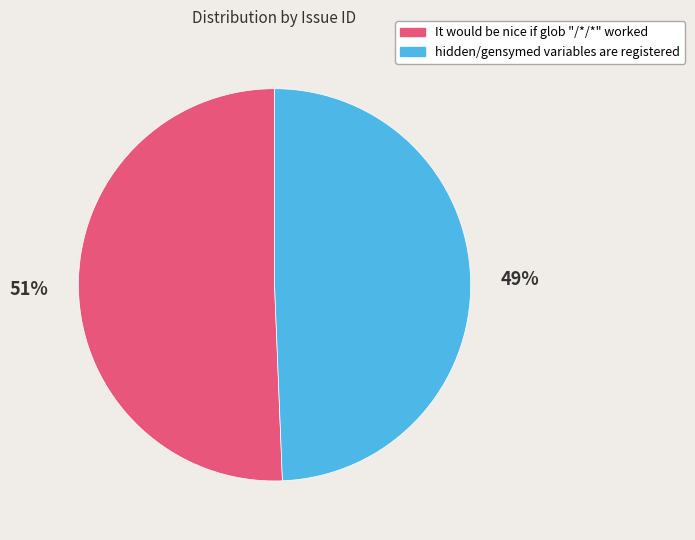

What is the smallest slice in the pie chart?

hidden/gensymed variables are registered